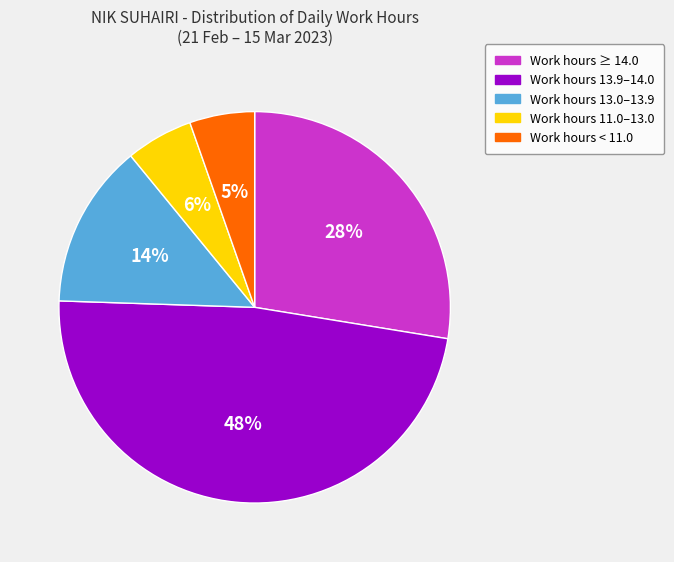

Is there a majority slice in this chart?

No